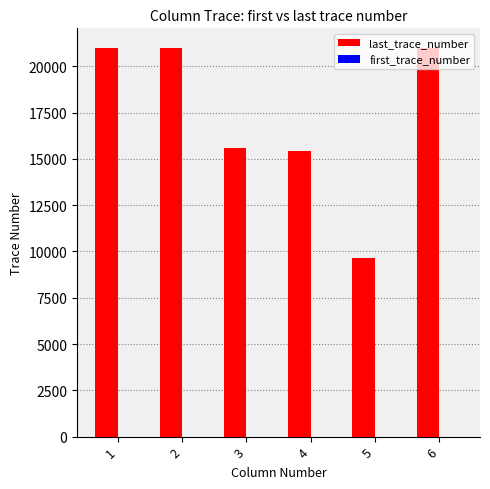

The value of last_trace_number at 2 is 10566. True or false?

False